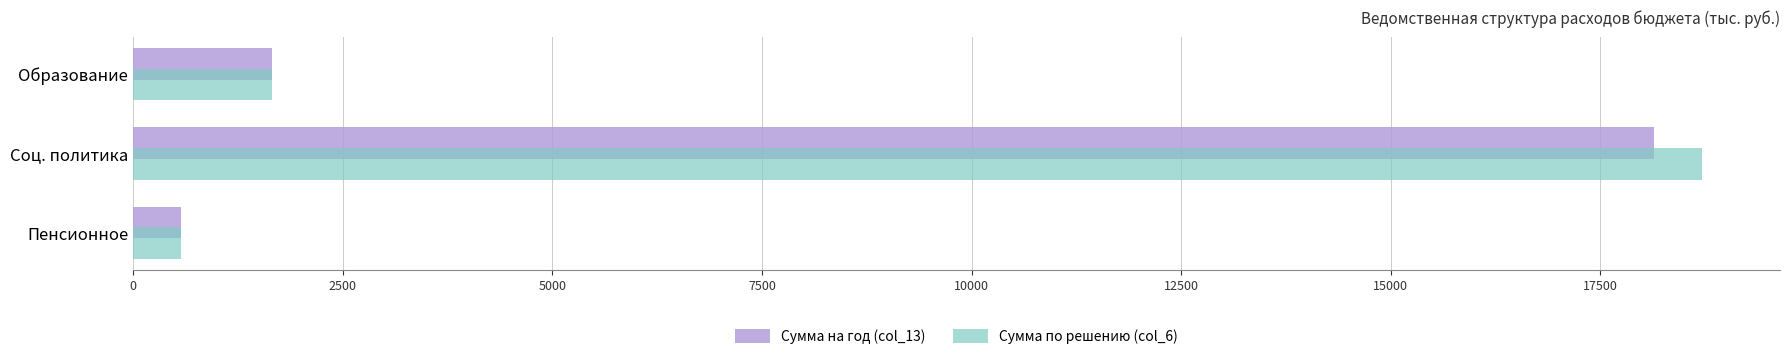

At which label is Сумма по решению (col_6) closest to 9642?

Образование